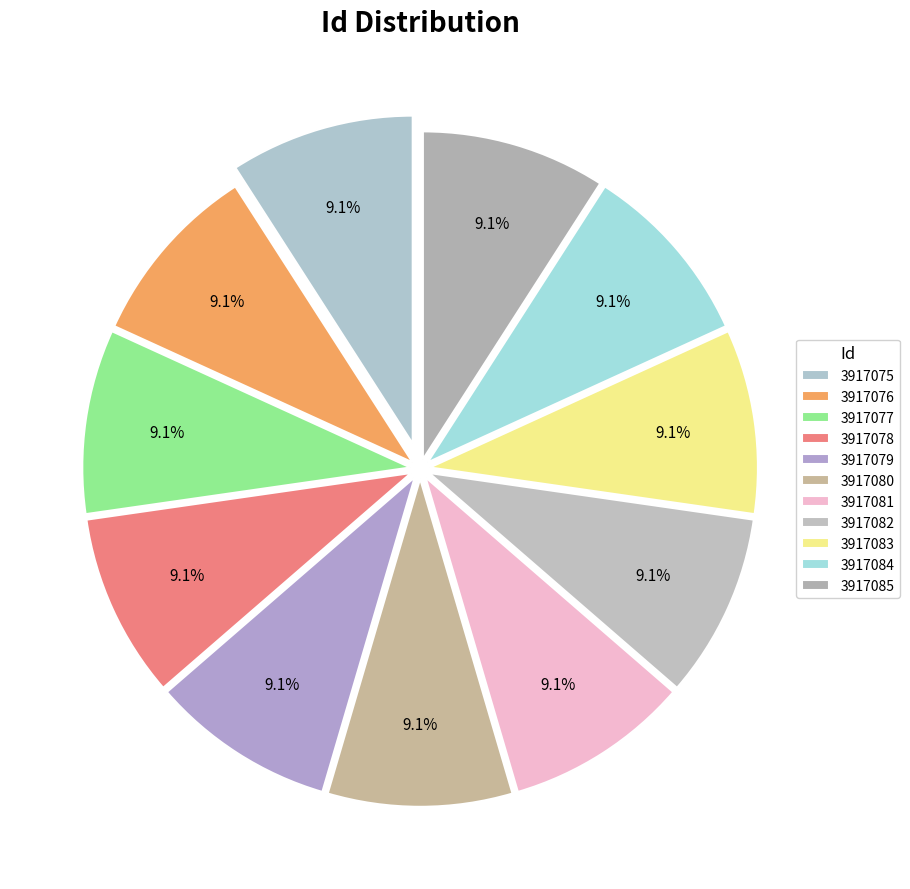

How many slices are in this pie chart?

11